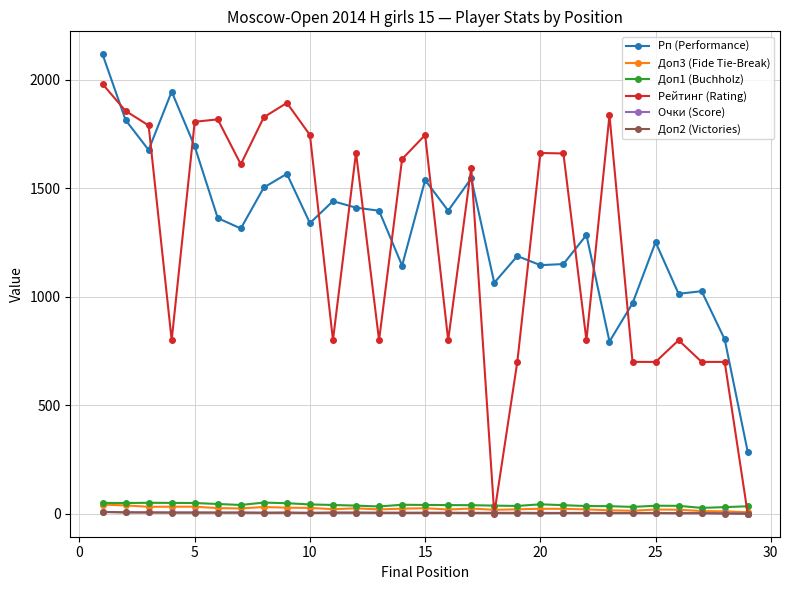

True or false: Рейтинг (Rating) and Рп (Performance) intersect in this chart.

True